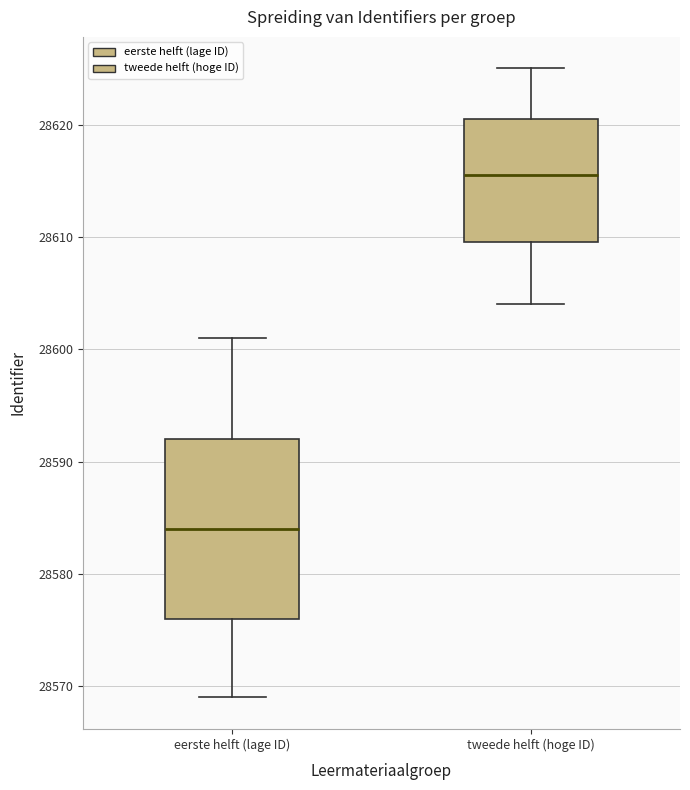

Reading left to right, read every box against the y-axis: the position of its median line, the range the box covers, and the ends of its whiskers. The values are not printed on the chart, so give them approximately, as read against the axis.

eerste helft (lage ID): median 28584, box 28576 to 28592, whiskers 28569 to 28601
tweede helft (hoge ID): median 28616, box 28610 to 28621, whiskers 28604 to 28625